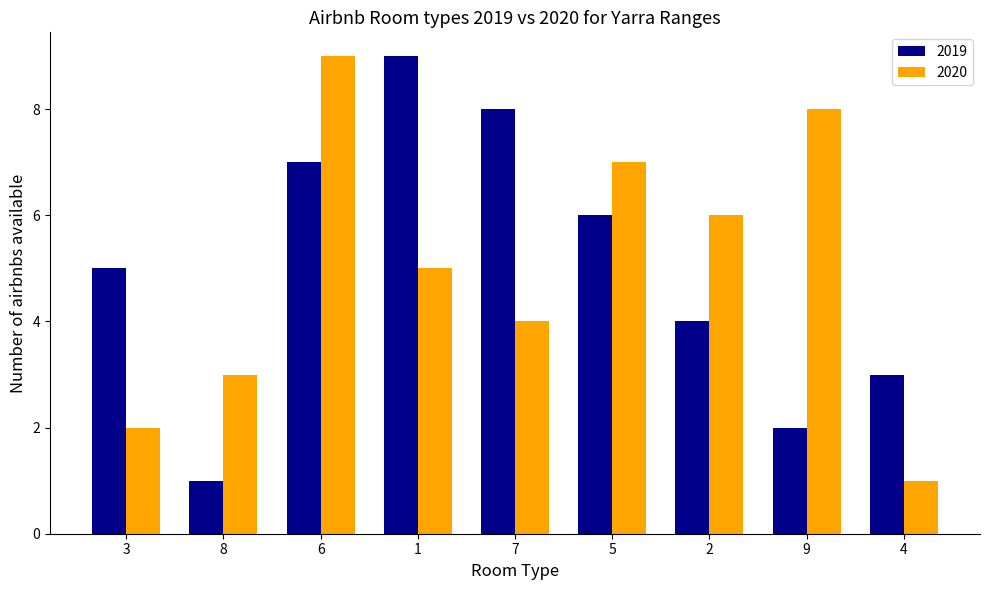

What is the difference between the maximum and minimum values in the 2020 series?

8